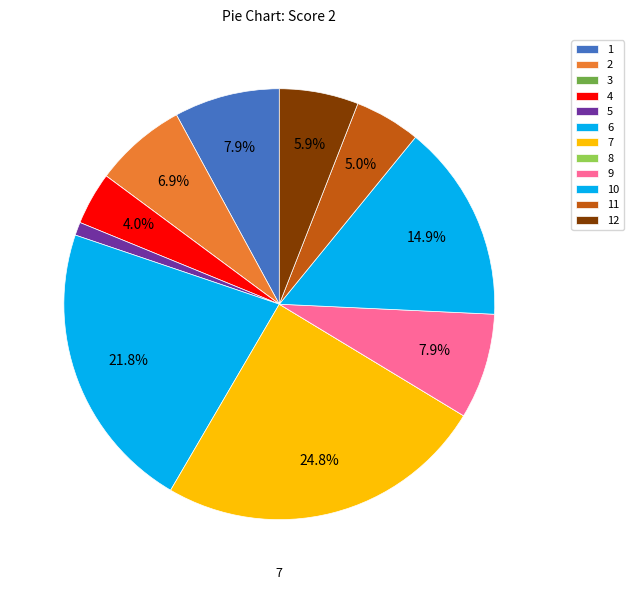

Does 3 represent more than half of the total?

No